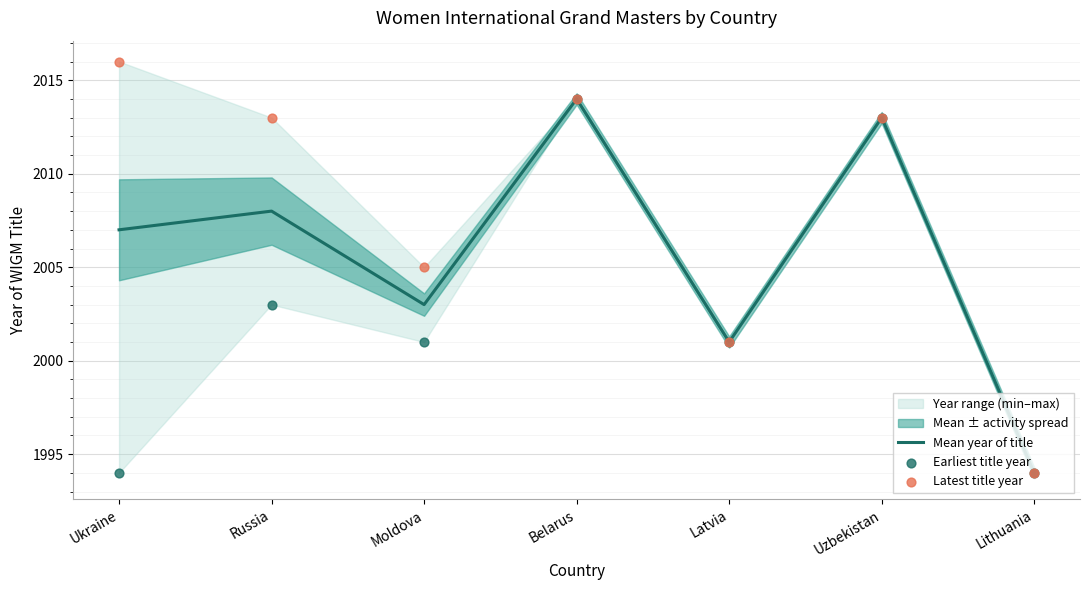

The Mean year of title series shows 927 at Belarus. True or false?

False